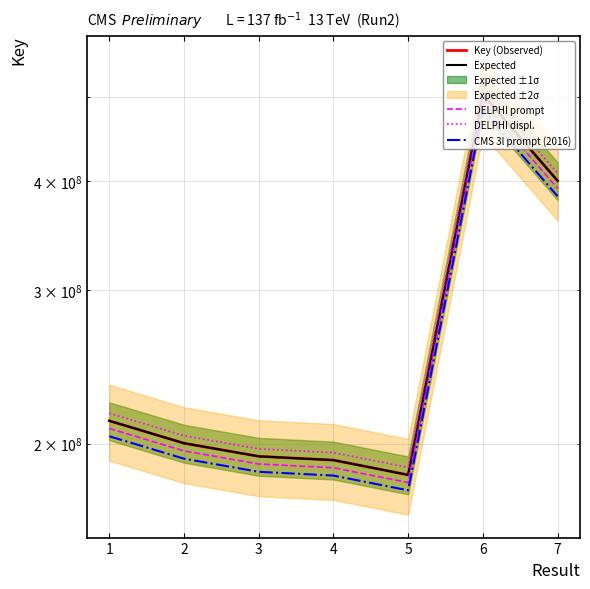

Which series has the largest range (max minus min)?

DELPHI displ.